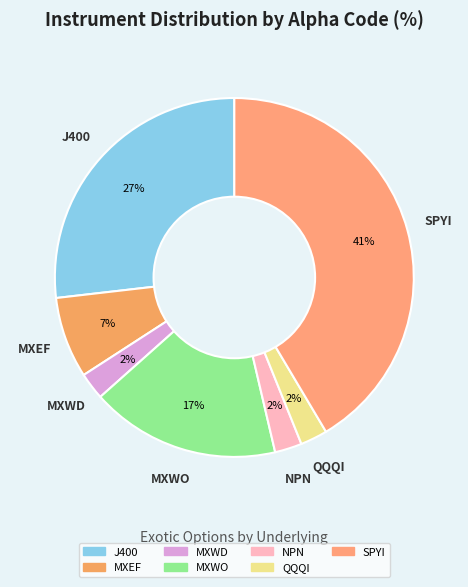

To the nearest percent, what percentage of the pie is NPN?

2%